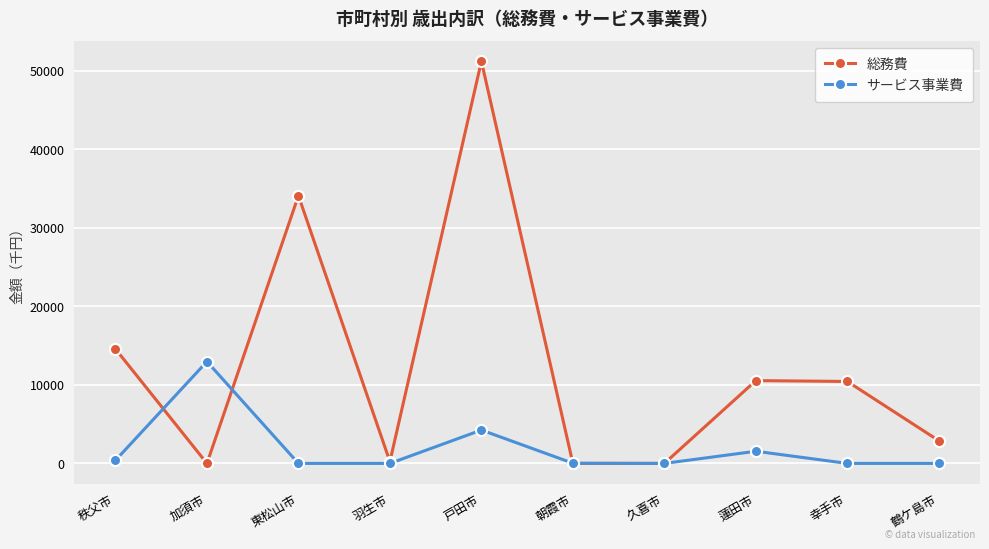

Where is the first local maximum for 総務費?

東松山市